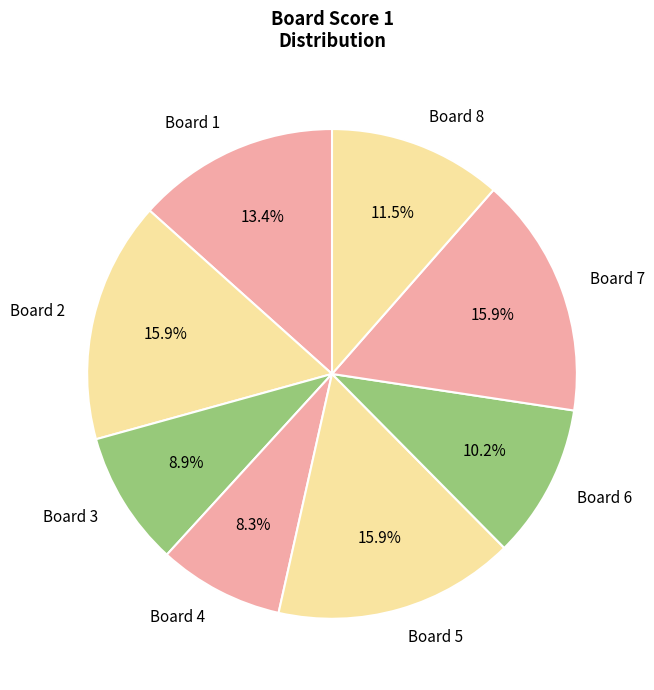

To the nearest percent, what is the difference between the Board 1 and Board 4 slice percentages?

5%